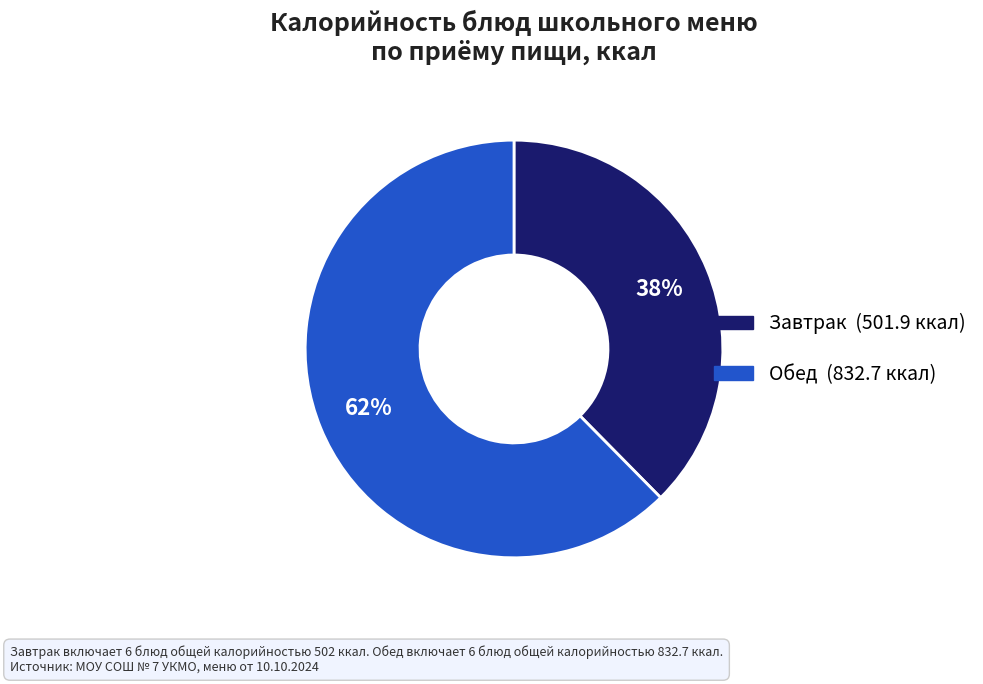

Does any single category account for the majority?

Yes